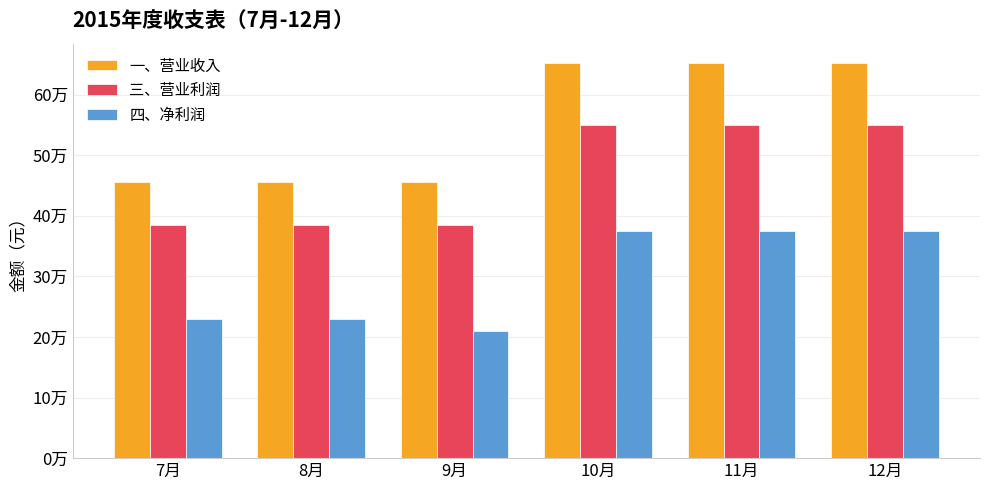

At 10月, list the series in order from smallest to largest.

四、净利润, 三、营业利润, 一、营业收入